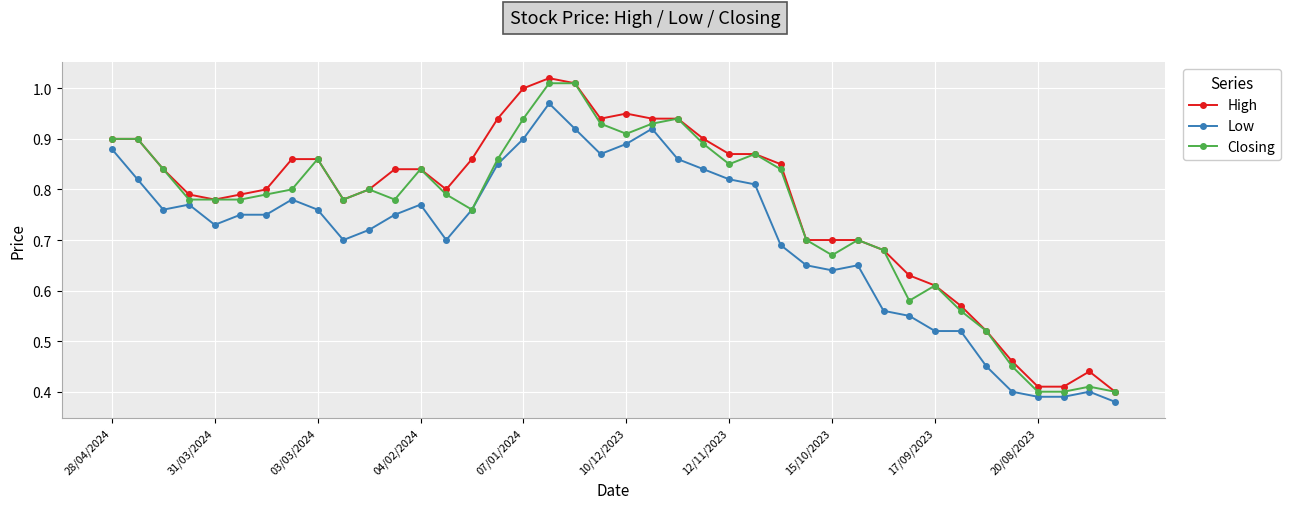

True or false: Low has more than 1 interior local peaks.

True